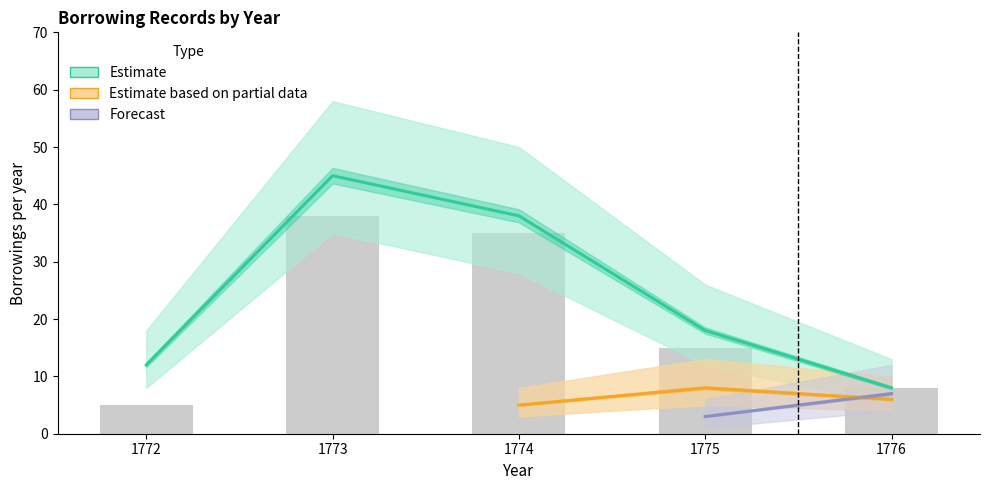

Are the bars grouped side by side (vs. stacked)?

Yes